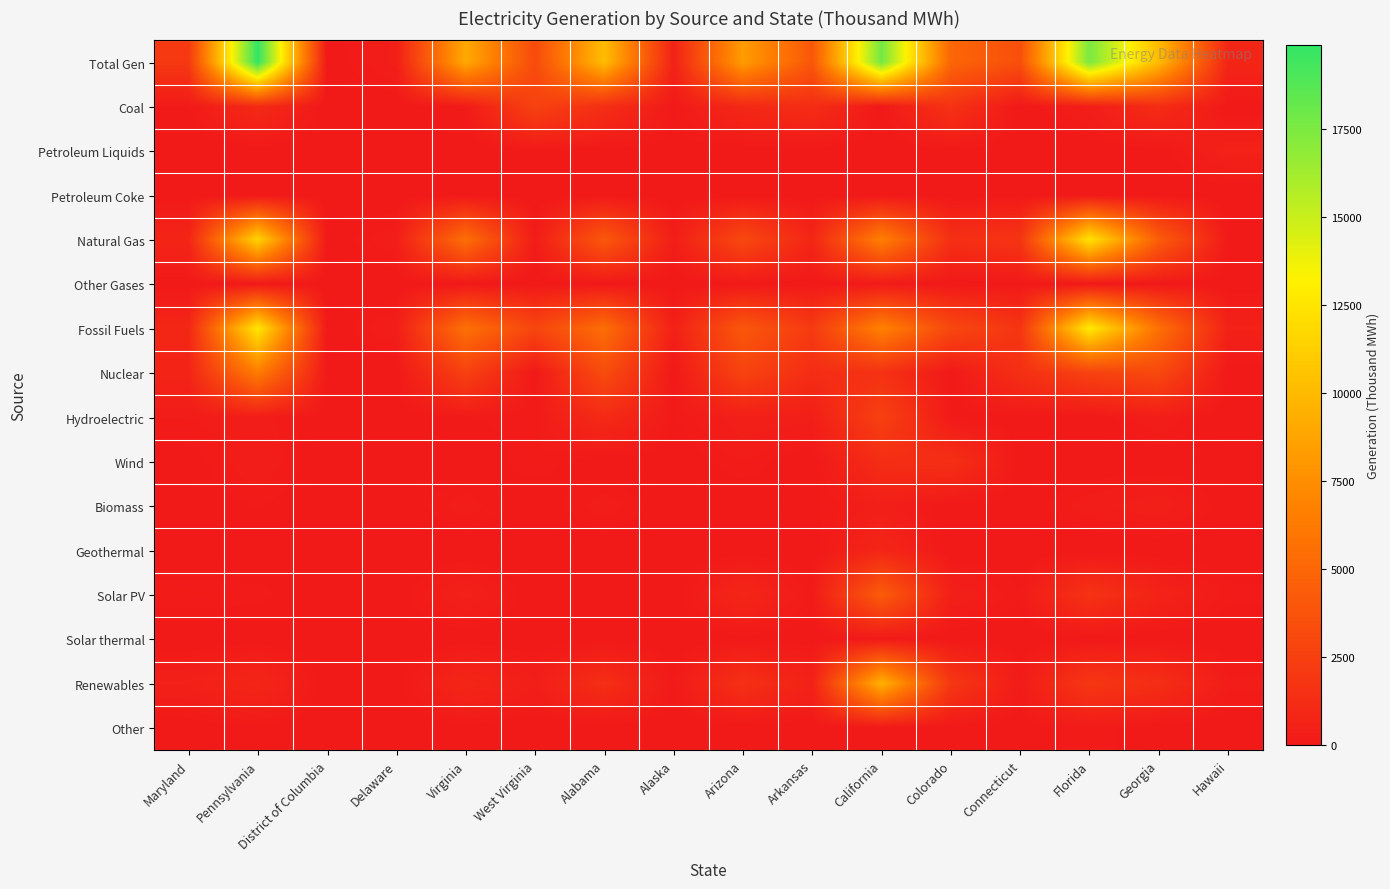

What is the total value across all series at Georgia?

27151